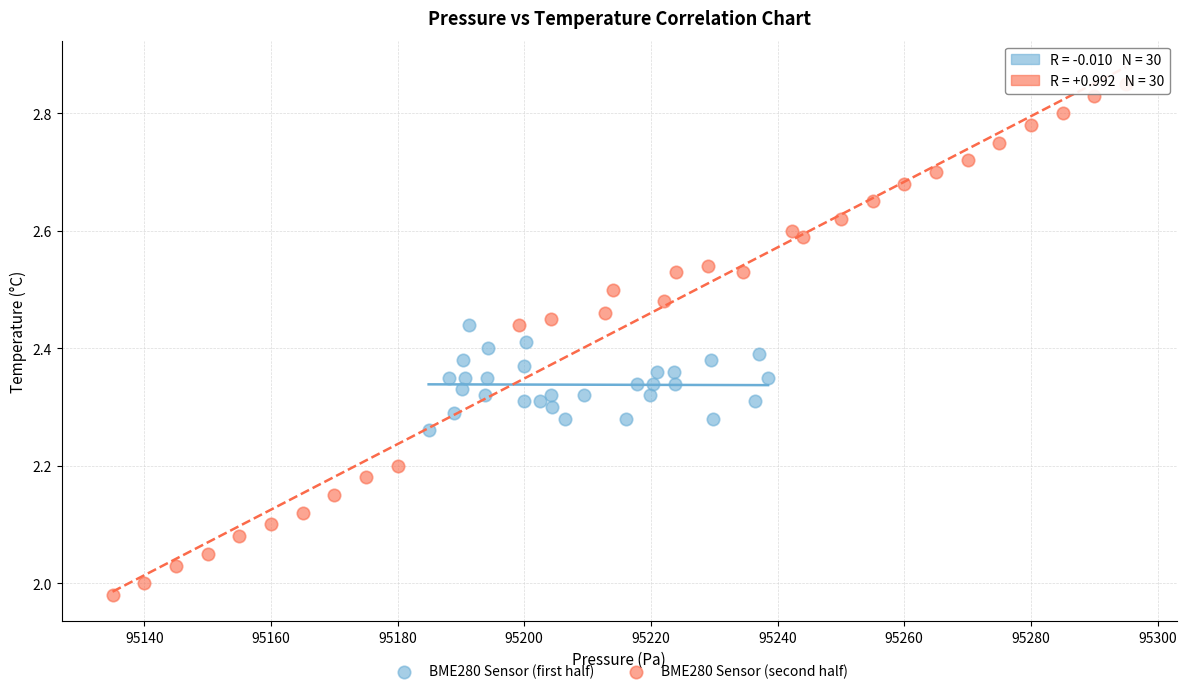

Which series has the widest spread of Y values?

BME280 Sensor (second half)